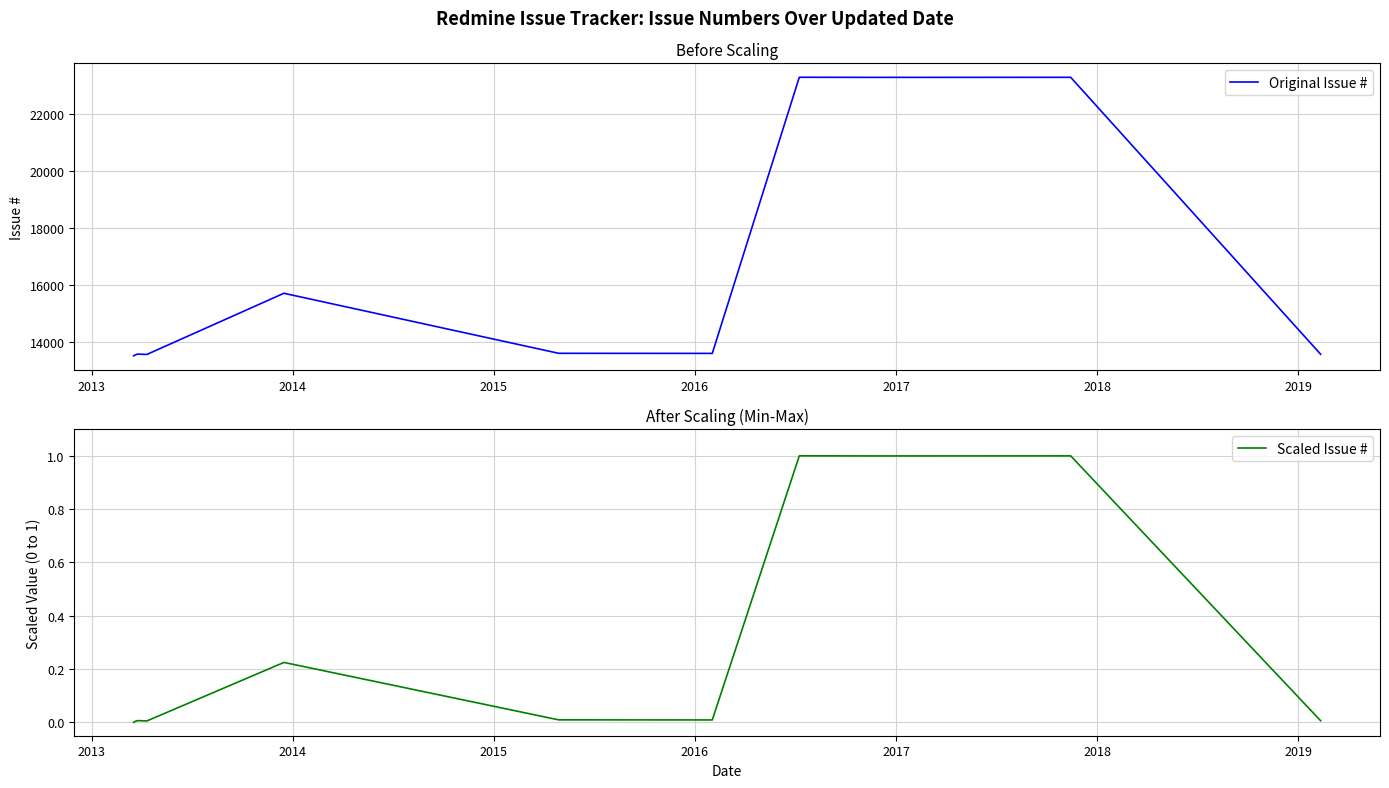

Rank the series by their average value, from highest to lowest.

Original Issue #, Scaled Issue #